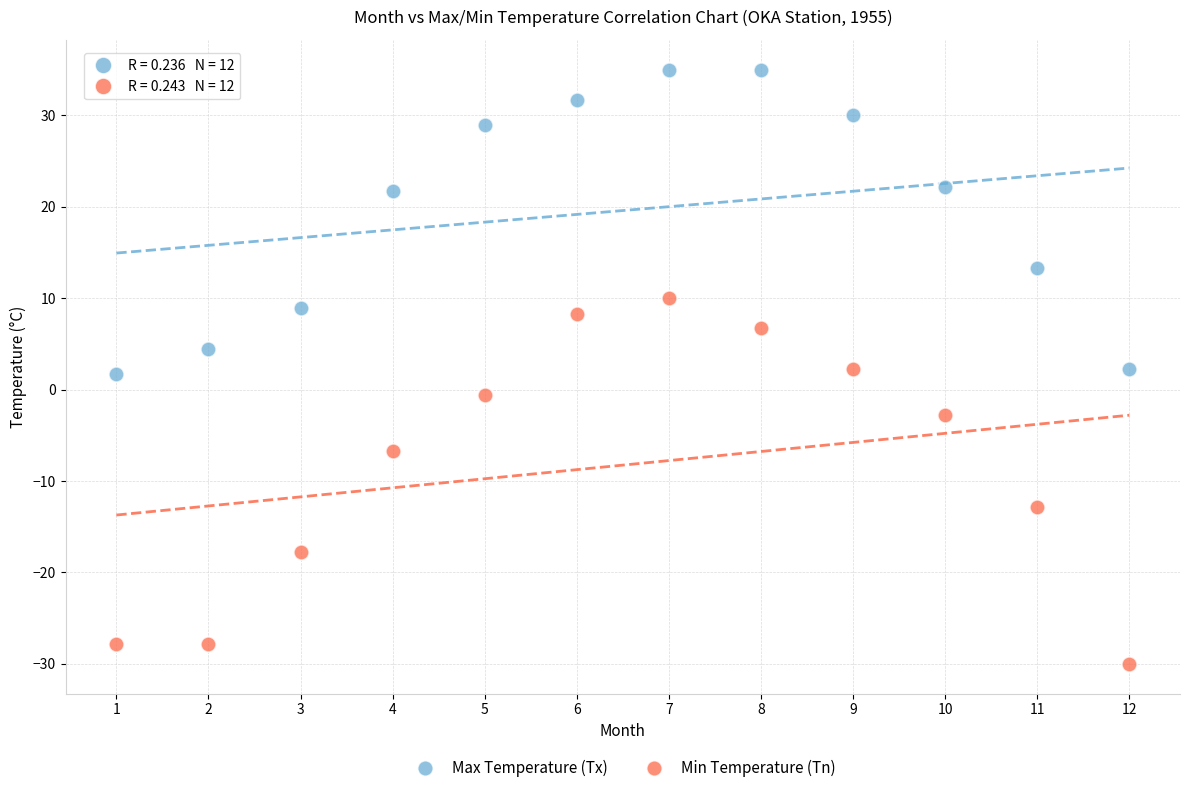

Which series has the widest spread of Y values?

Min Temperature (Tn)